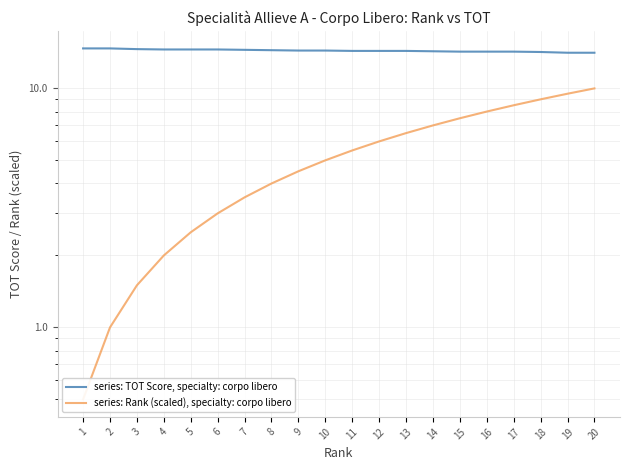

Does the chart display data point markers on the line(s)?

No